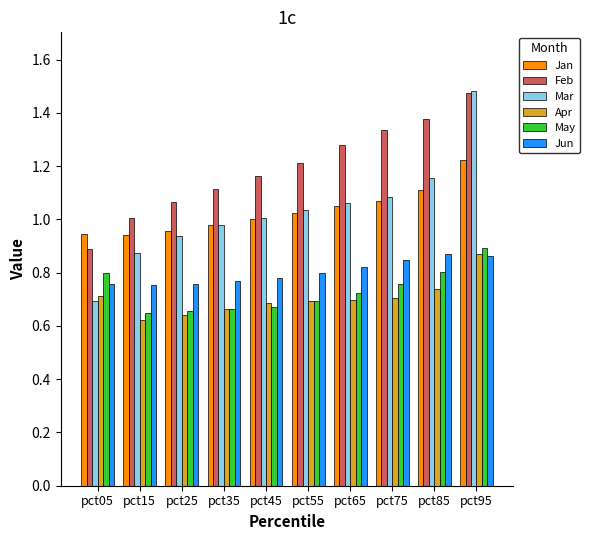

True or false: Apr has a value of 0.7 at pct75.

True